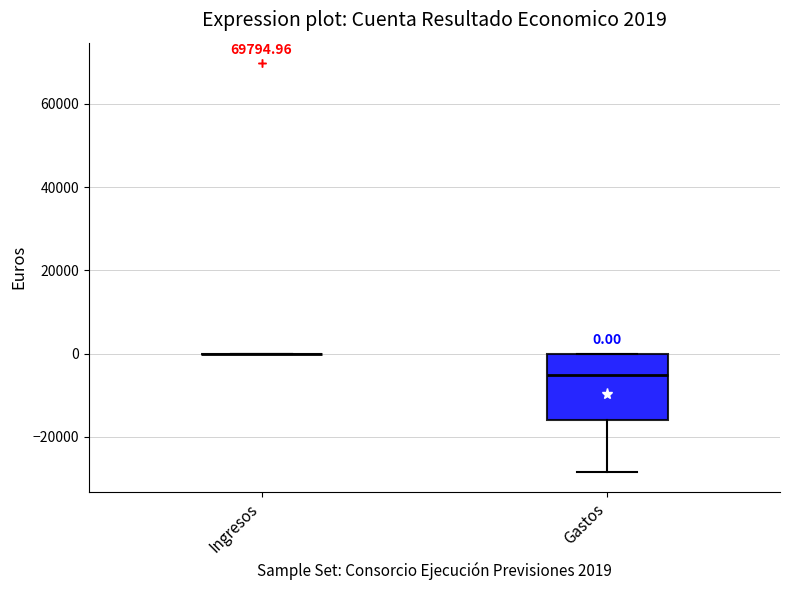

Comparing the boxes themselves (not the whiskers), which one is the tallest?

Gastos